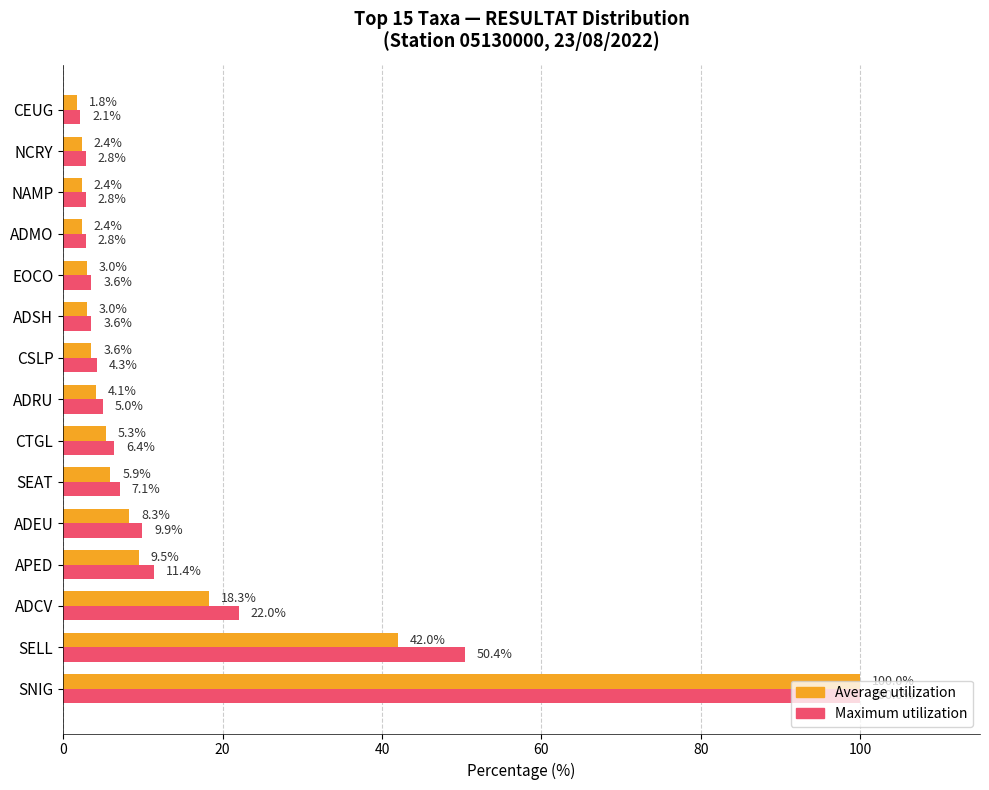

True or false: Average utilization has a value of 4.1 at ADRU.

True